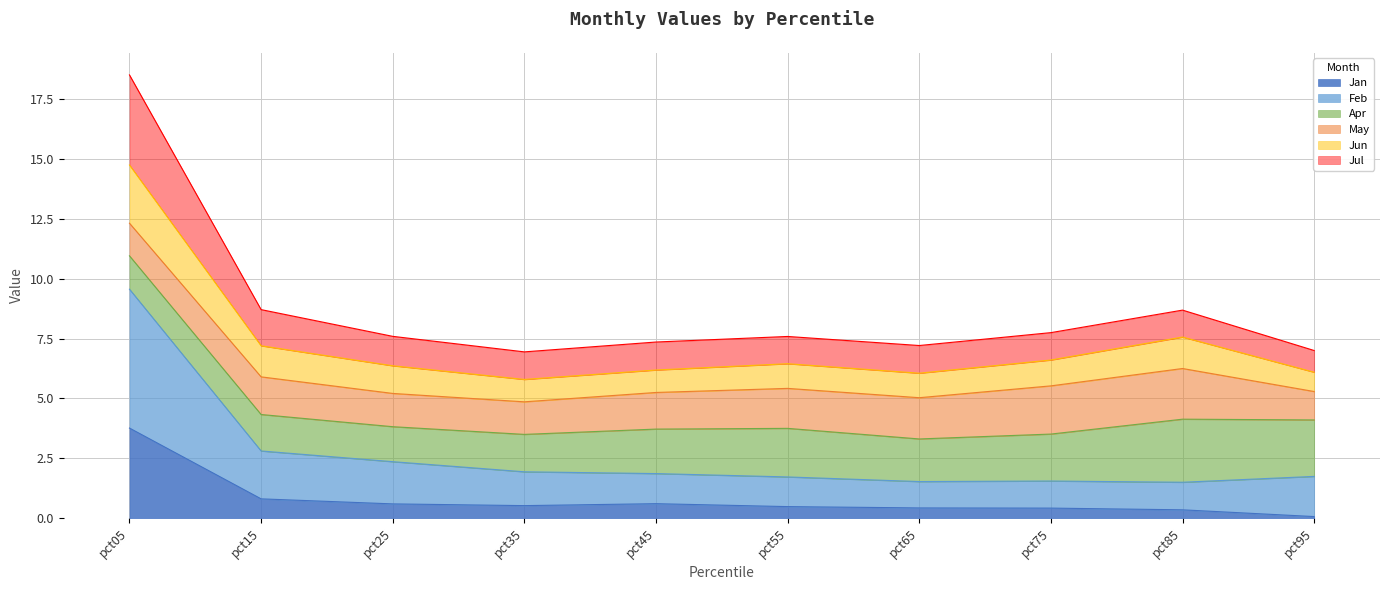

Does the chart have visible grid lines?

Yes